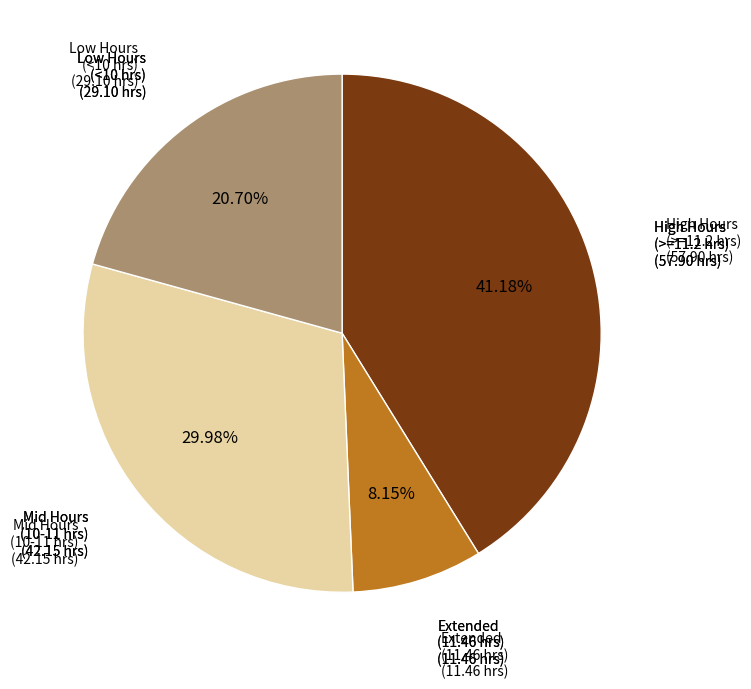

Does any single category account for the majority?

No